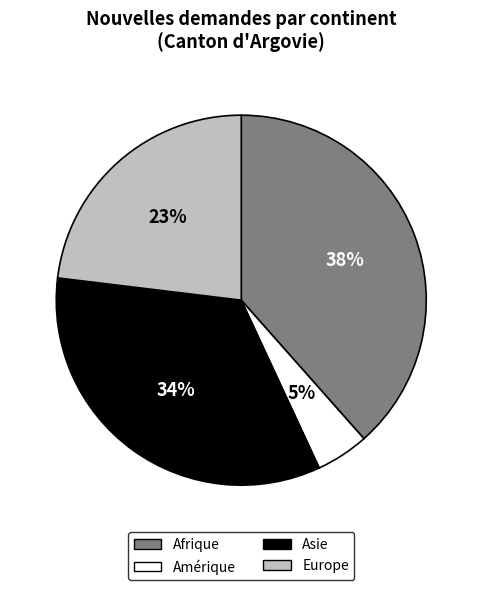

To the nearest percent, what is the average slice percentage?

25%